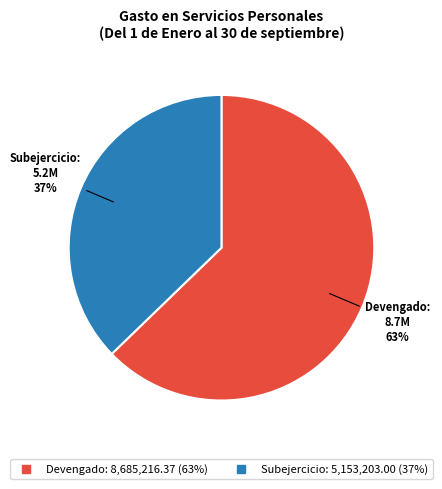

Count the number of slices in the pie.

2